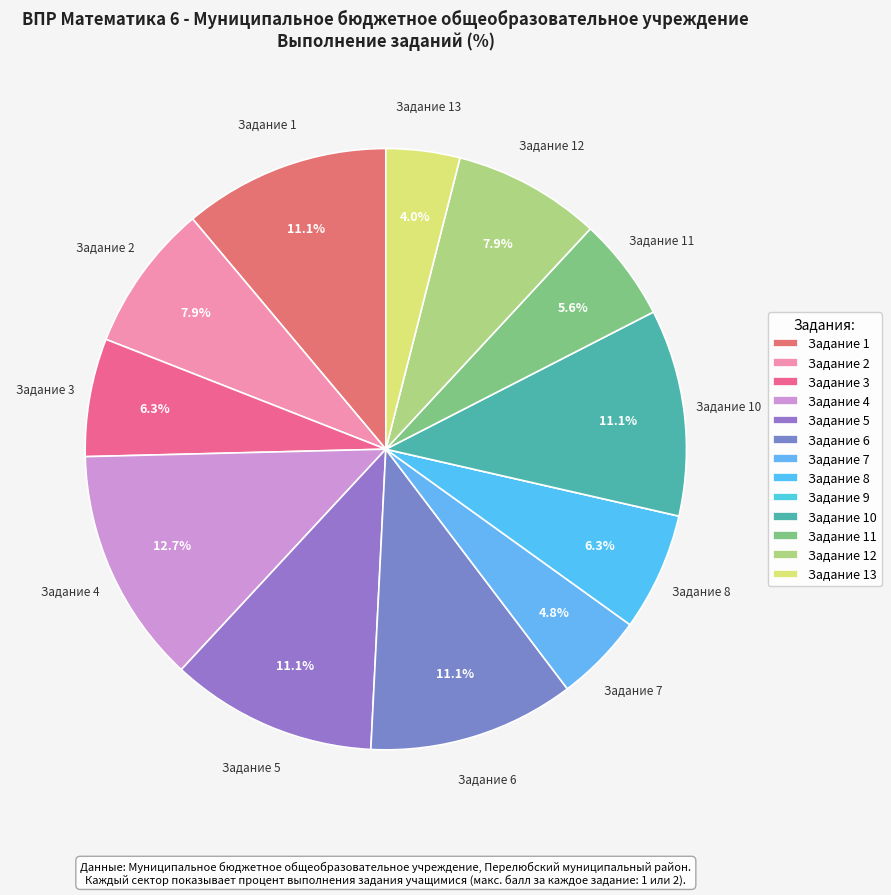

How many segments does this pie chart have?

13